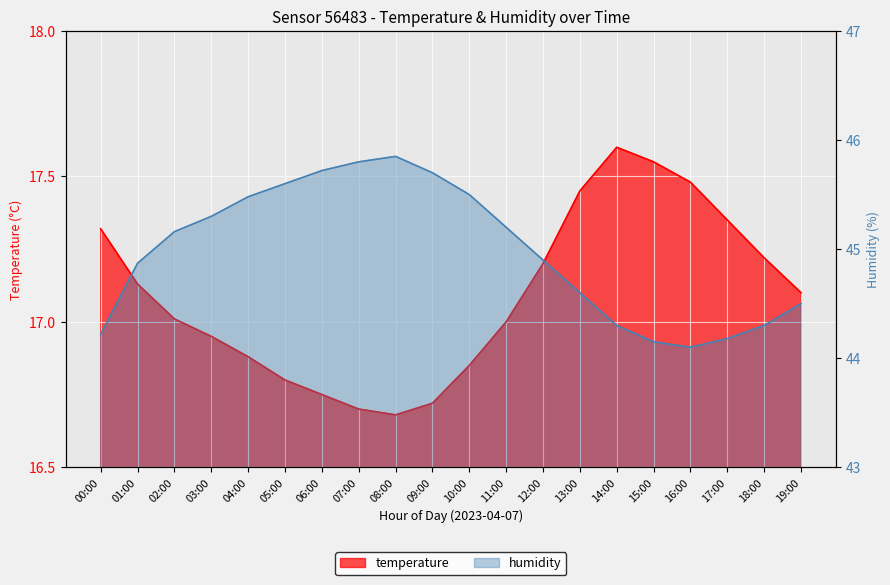

True or false: humidity and temperature intersect in this chart.

False